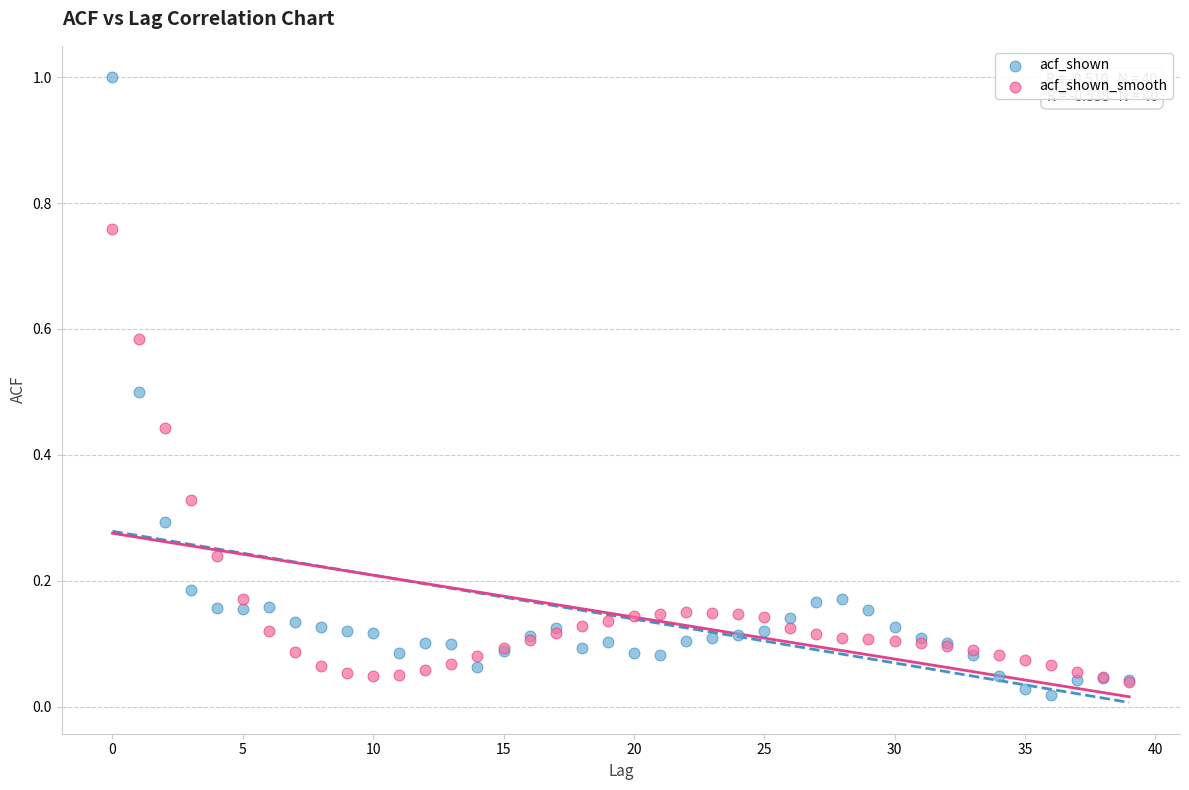

Which series has the largest Y range (max minus min)?

acf_shown